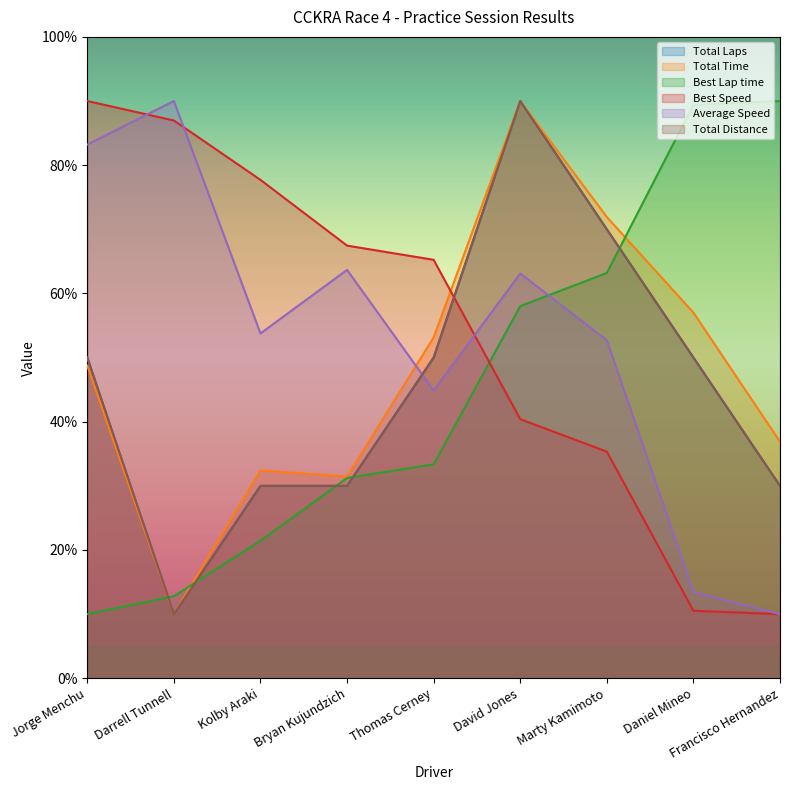

How many distinct data groups are displayed?

6